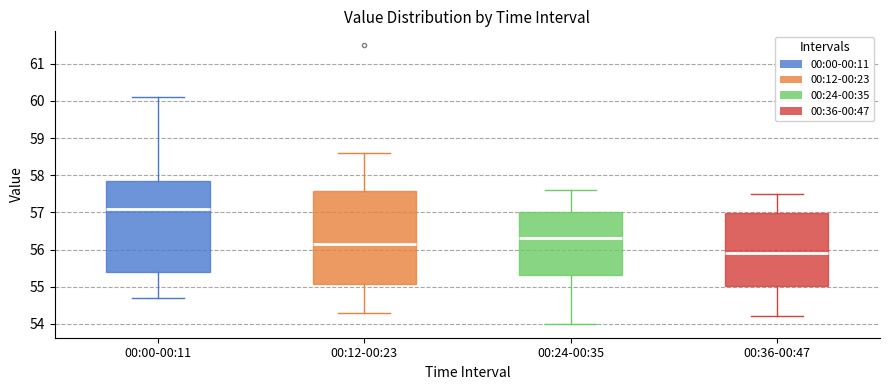

Where is the upper edge of the box for 00:36-00:47 on the y-axis? The values are not printed on the chart, so give them approximately, as read against the axis.

57.0